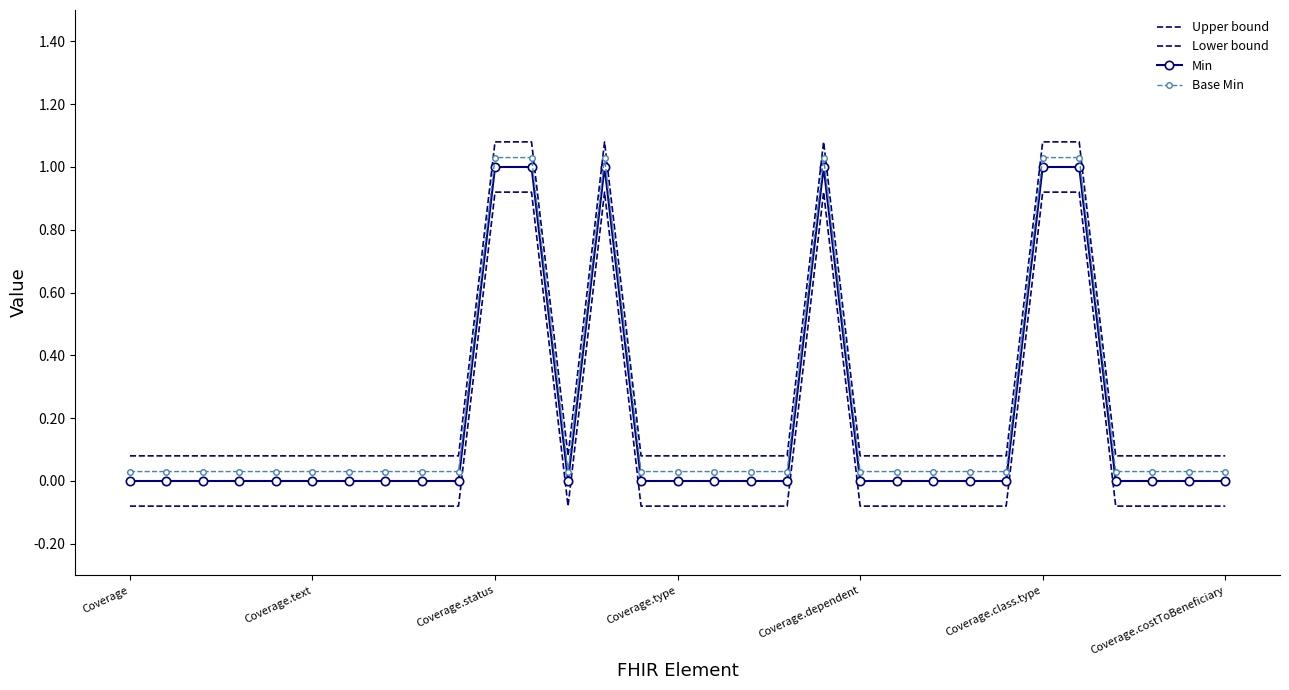

What are all the series names shown in the legend?

Upper bound, Lower bound, Min, Base Min